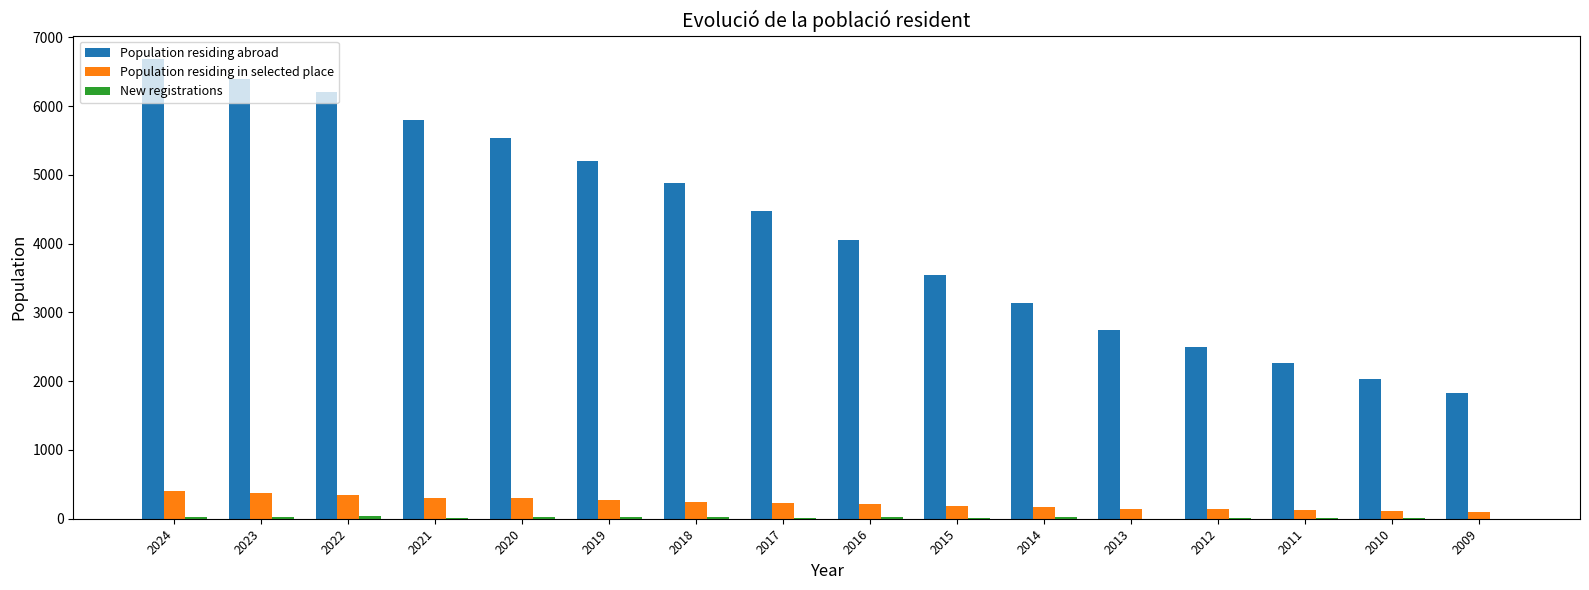

What is the average value of the Population residing in selected place series?

230